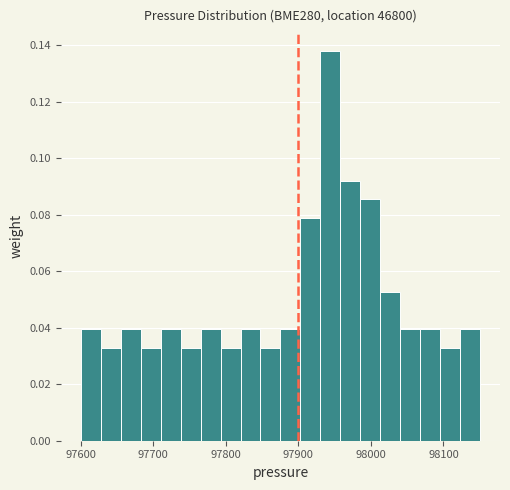

Read against the x-axis, roughly where is the centre of the tallest bar?

97940